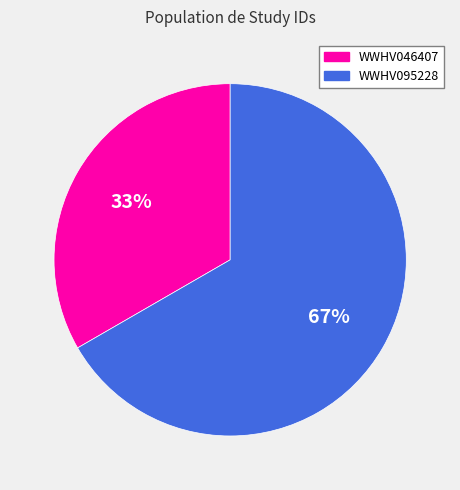

To the nearest percent, what is the average slice percentage?

50%